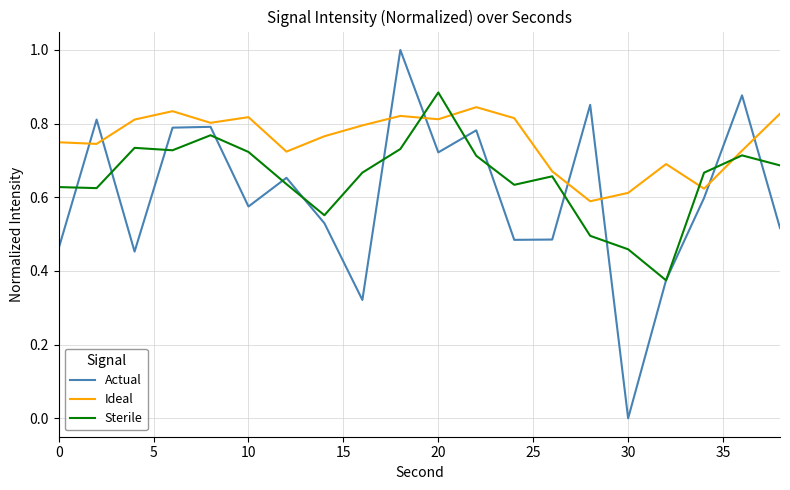

Which series ends up on top after the final intersection of Sterile and Ideal?

Ideal